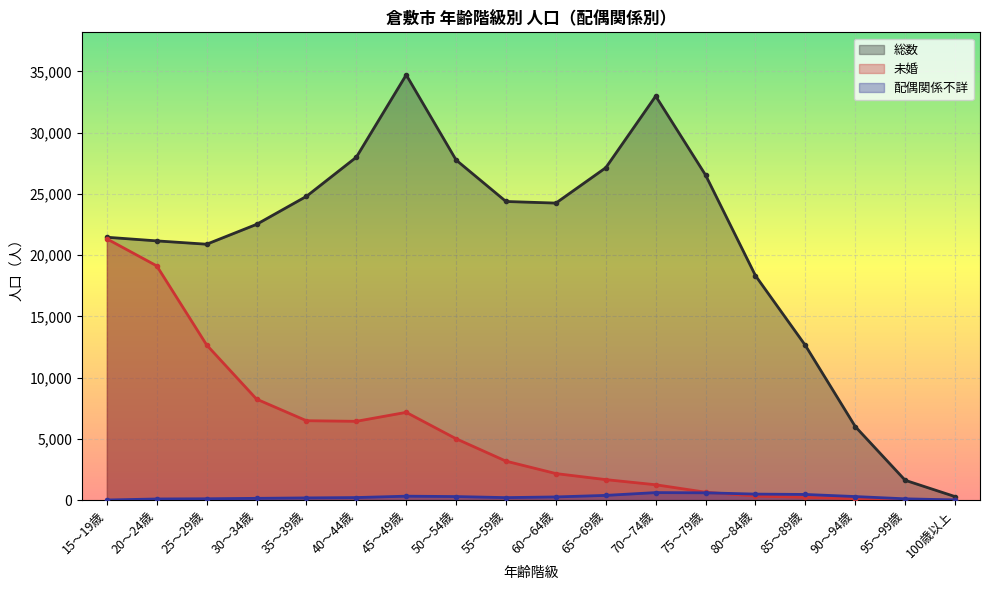

True or false: 1_未婚 and 0_総数 cross at least once.

False